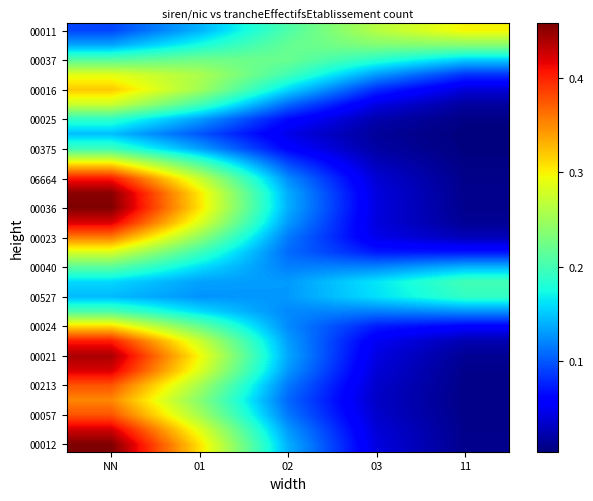

At which category is the sum across all series the highest?

NN